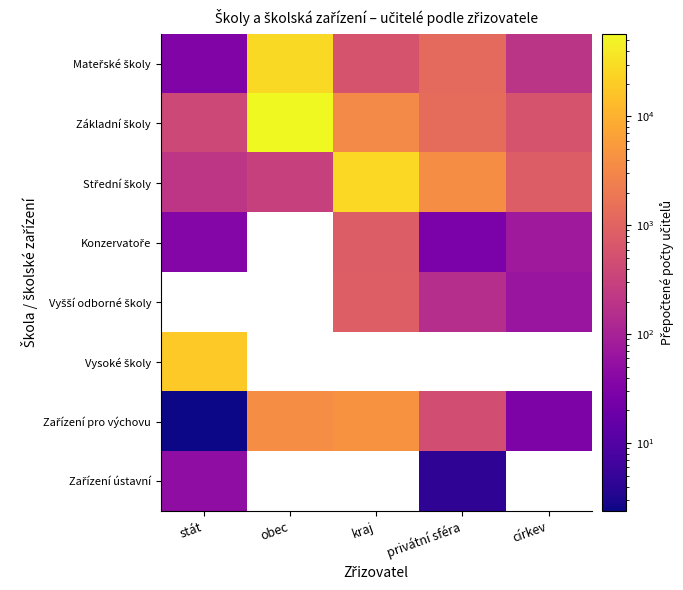

Which series has the widest spread of values?

Základní školy